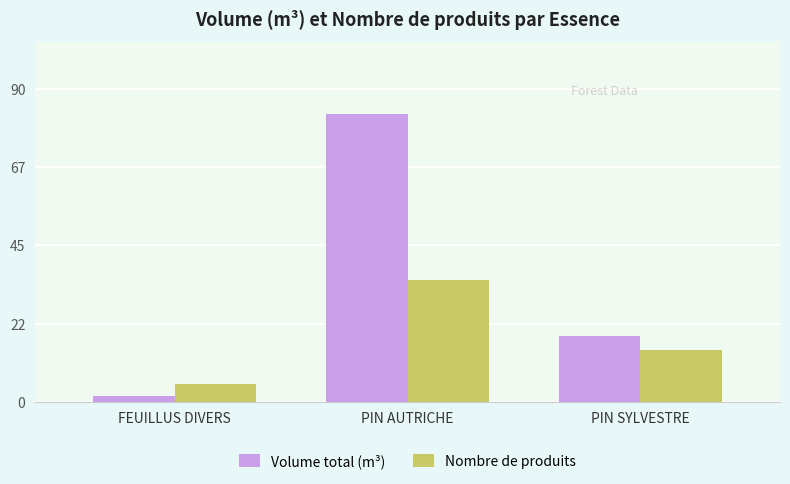

At which category is the sum across all series the highest?

PIN AUTRICHE